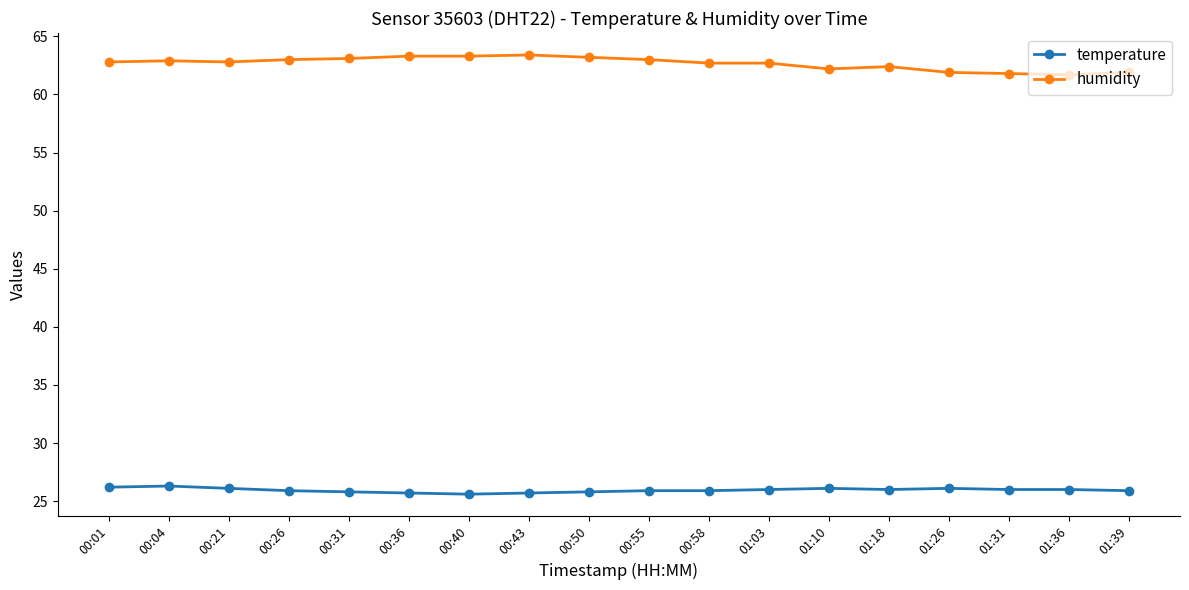

Which series changed the most between 00:58 and 01:31?

humidity